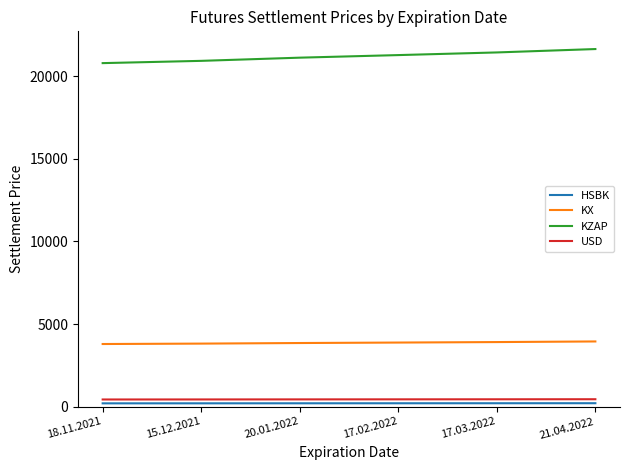

True or false: KX and USD cross at least once.

False